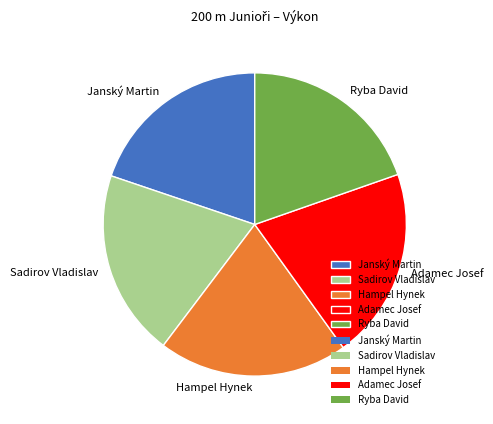

Does Ryba David represent more than half of the total?

No